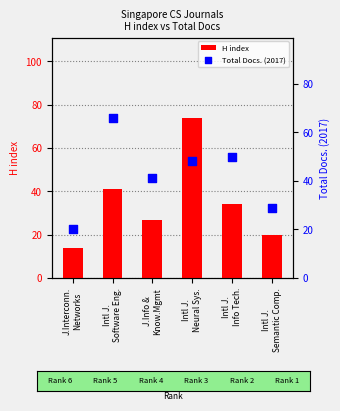

What are all the series names shown in the legend?

H index, Total Docs. (2017)